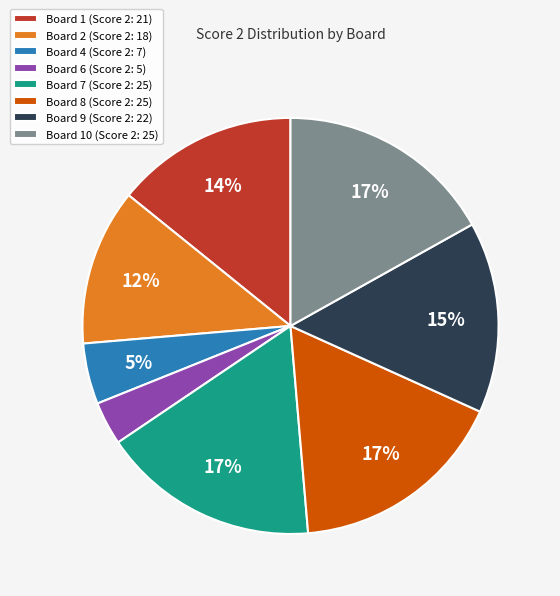

The Board 2 (Score 2: 18) slice represents 26% of the pie. True or false?

False